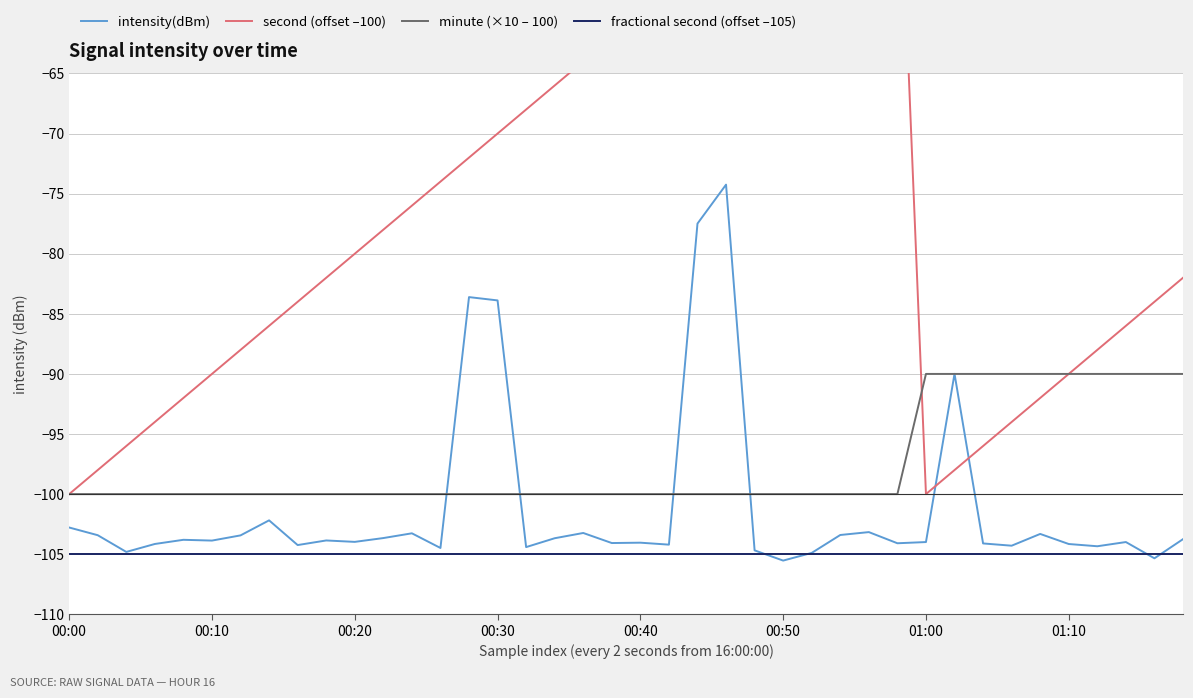

How many series are shown in this chart?

4